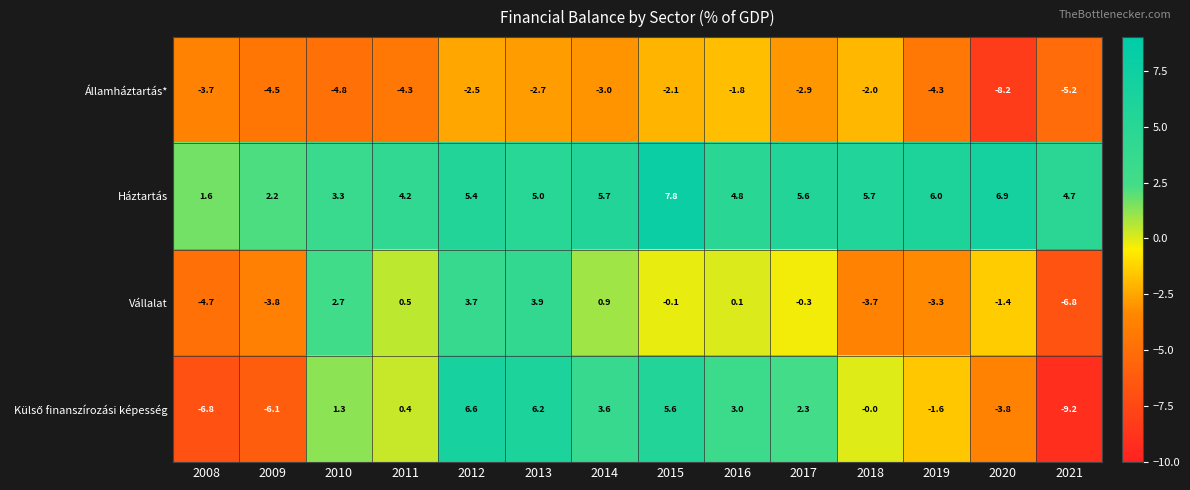

At which category is the sum across all series the highest?

2012